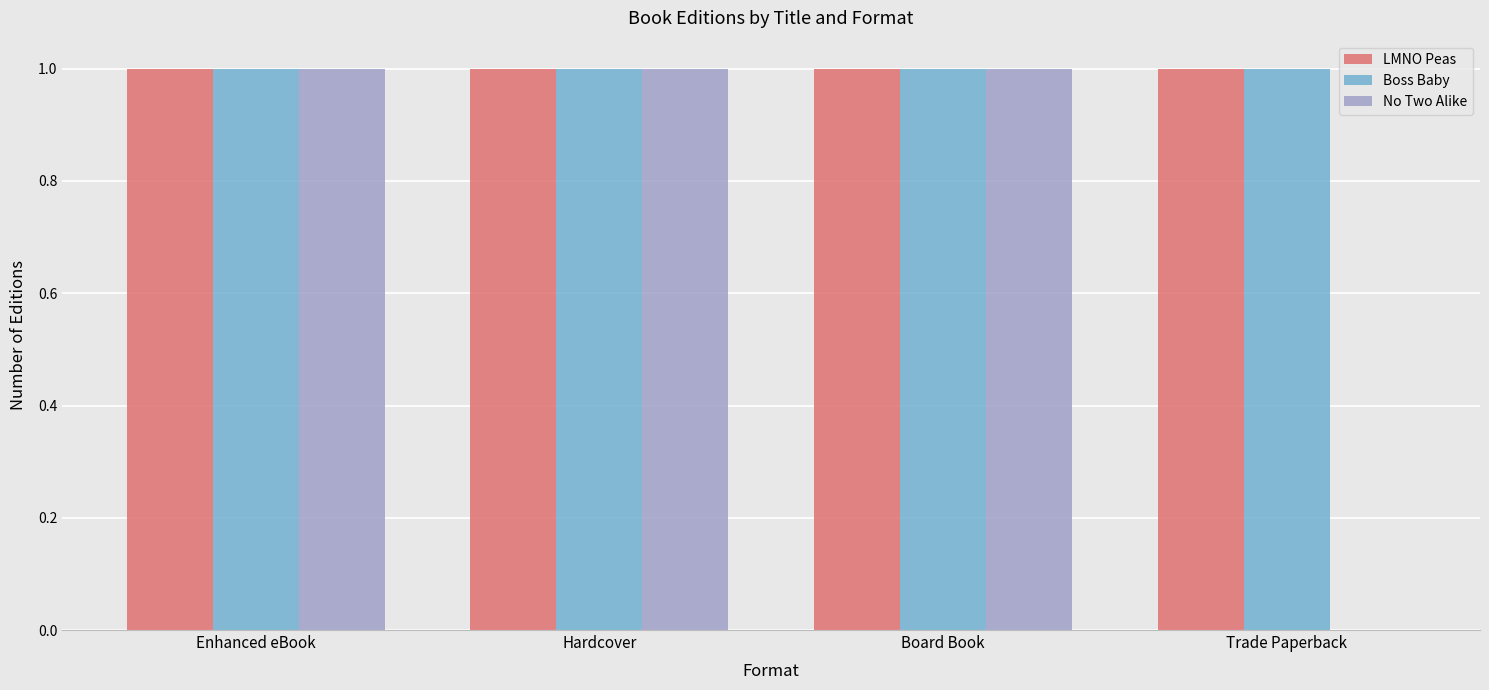

How many groups of bars are there?

4